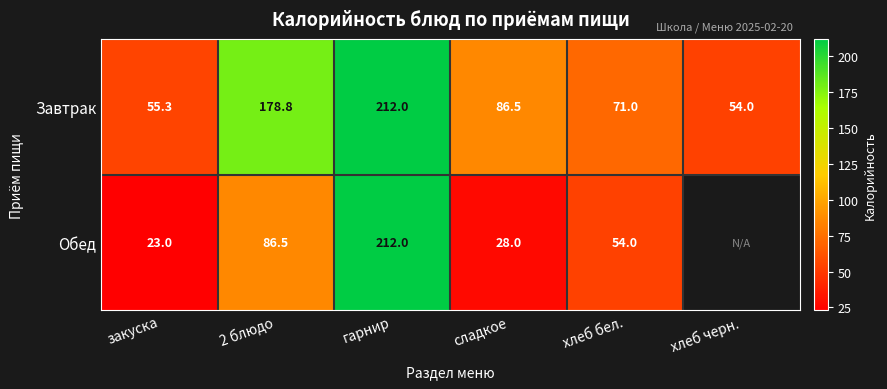

How many data points in Завтрак are above 86?

3